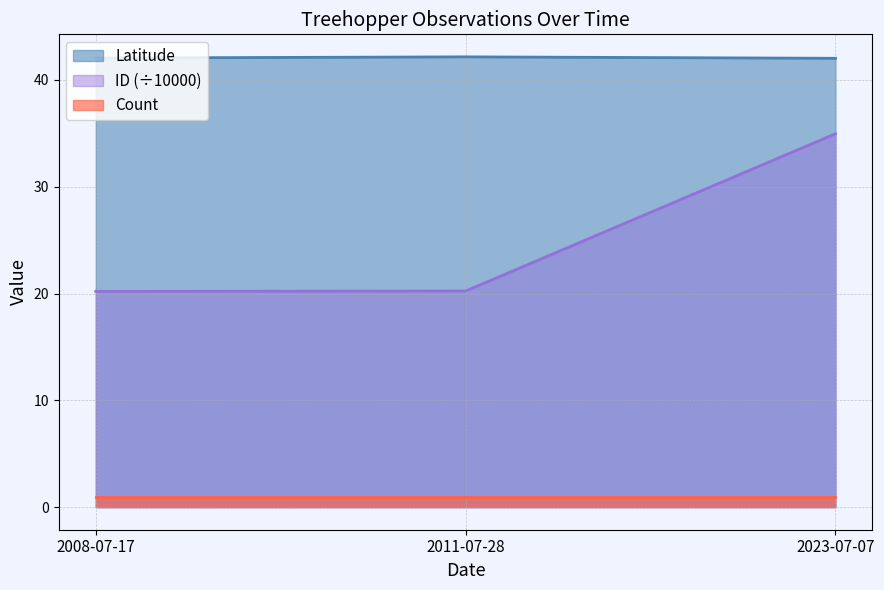

What is the value of the Latitude point at the 3rd from the left?

42.0